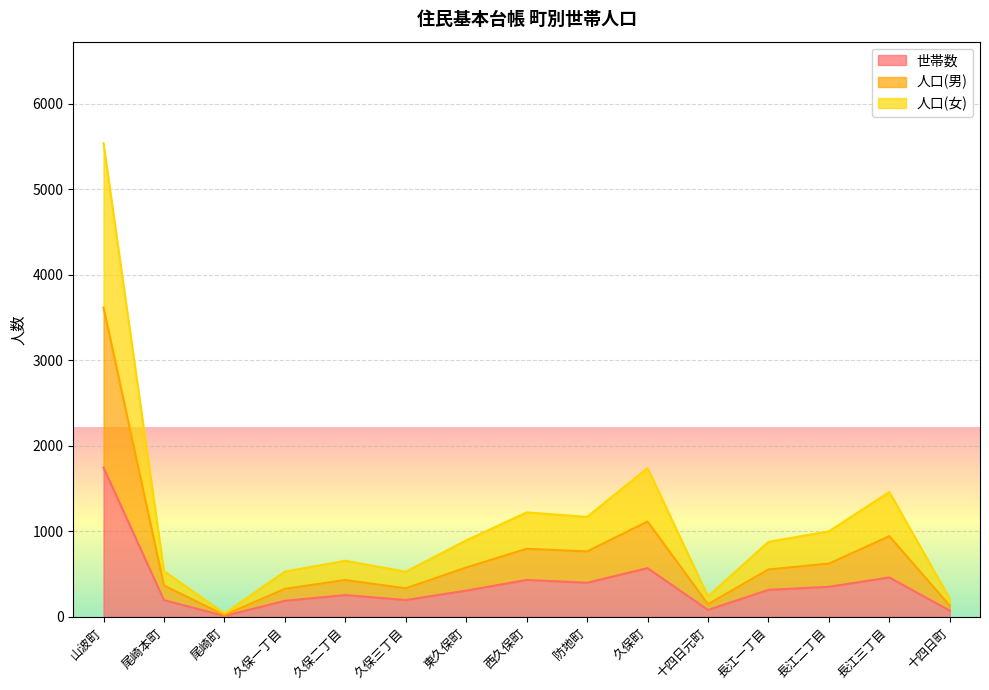

What is the sum of the 世帯数 values at 長江三丁目 and 久保二丁目?

716